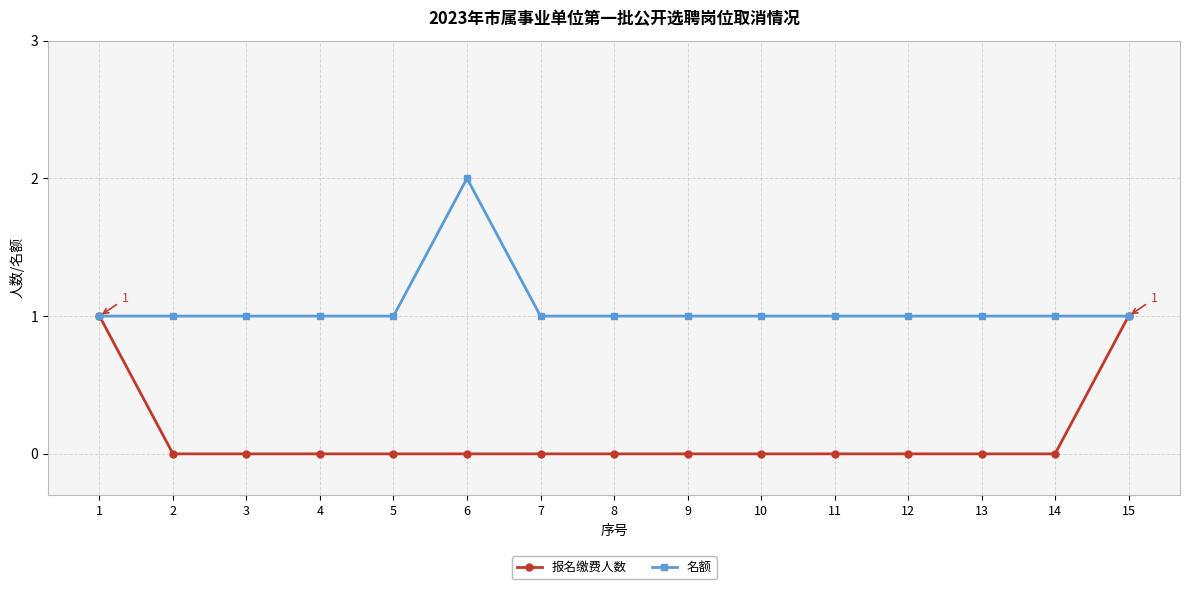

Which series has the largest total across all categories?

名额